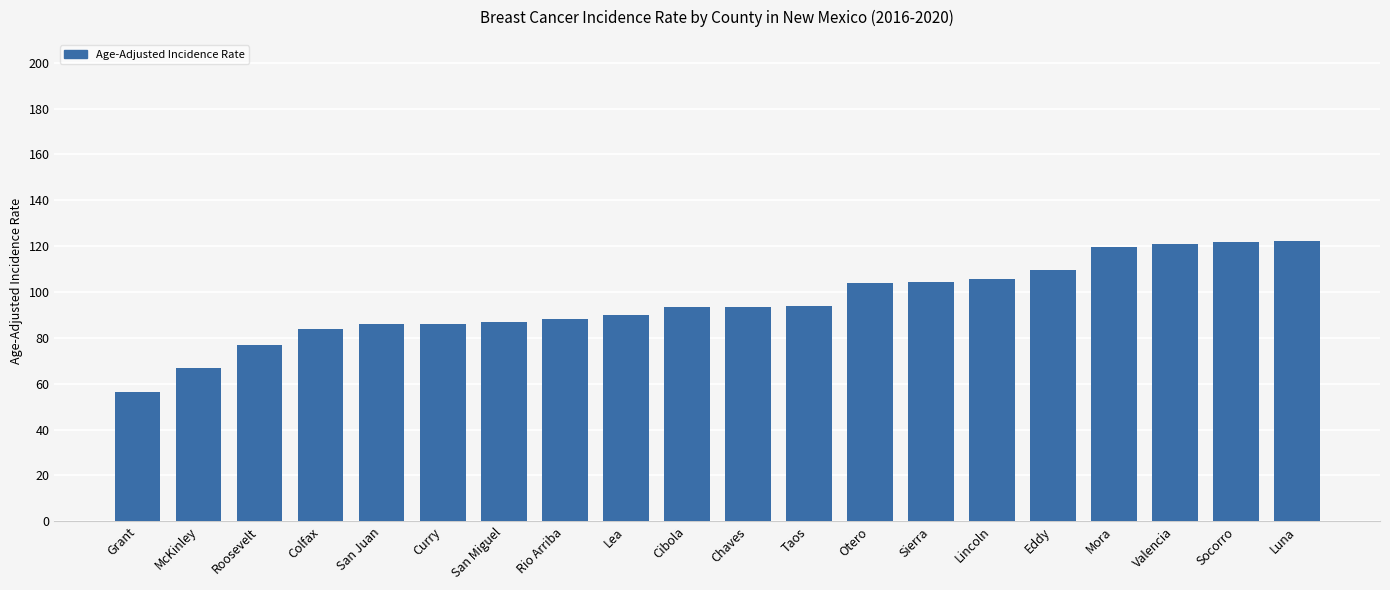

What is the greatest value displayed?

122.1